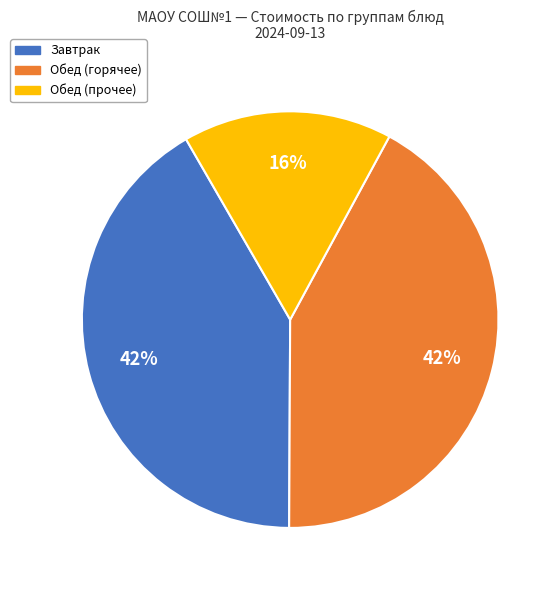

Count the number of slices in the pie.

3